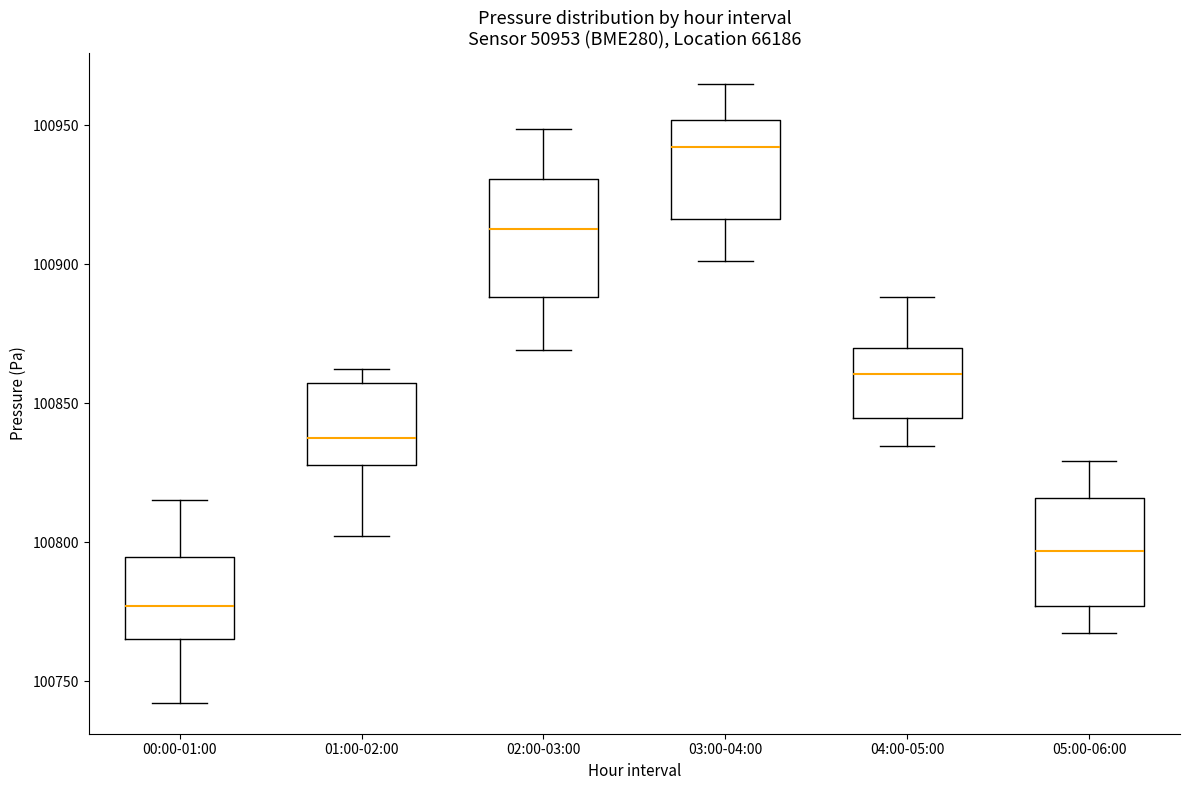

Reading left to right, read every box against the y-axis: the position of its median line, the range the box covers, and the ends of its whiskers. The values are not printed on the chart, so give them approximately, as read against the axis.

00:00-01:00: median 100775, box 100765 to 100795, whiskers 100740 to 100815
01:00-02:00: median 100835, box 100830 to 100855, whiskers 100800 to 100860
02:00-03:00: median 100915, box 100890 to 100930, whiskers 100870 to 100950
03:00-04:00: median 100940, box 100915 to 100950, whiskers 100900 to 100965
04:00-05:00: median 100860, box 100845 to 100870, whiskers 100835 to 100890
05:00-06:00: median 100795, box 100775 to 100815, whiskers 100765 to 100830